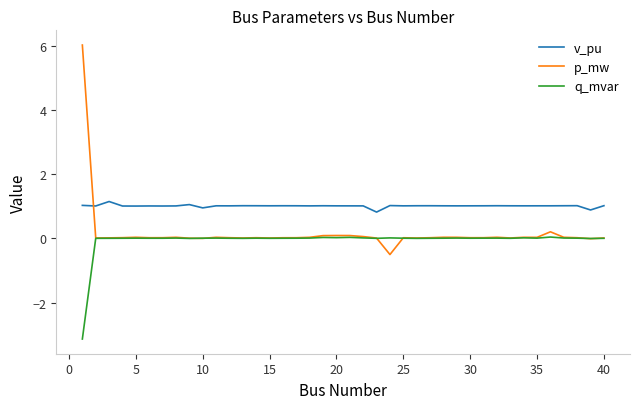

Which series has the largest total across all categories?

v_pu